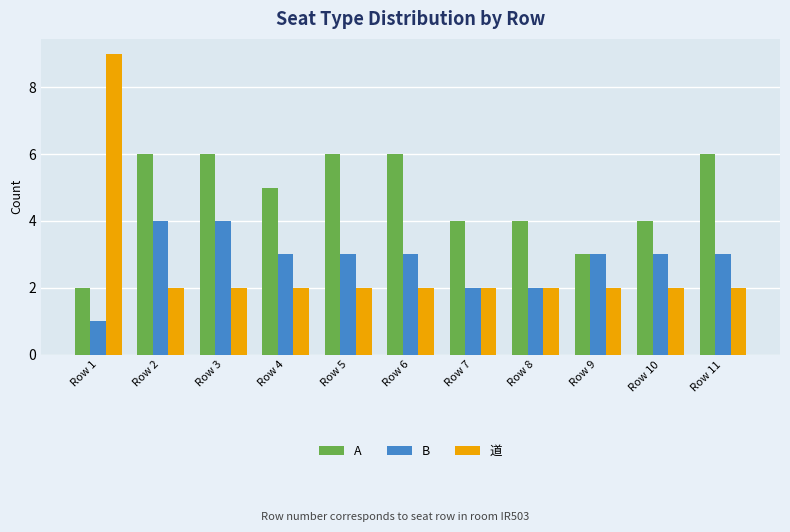

What is the sum of the 道 values at Row 6 and Row 10?

4